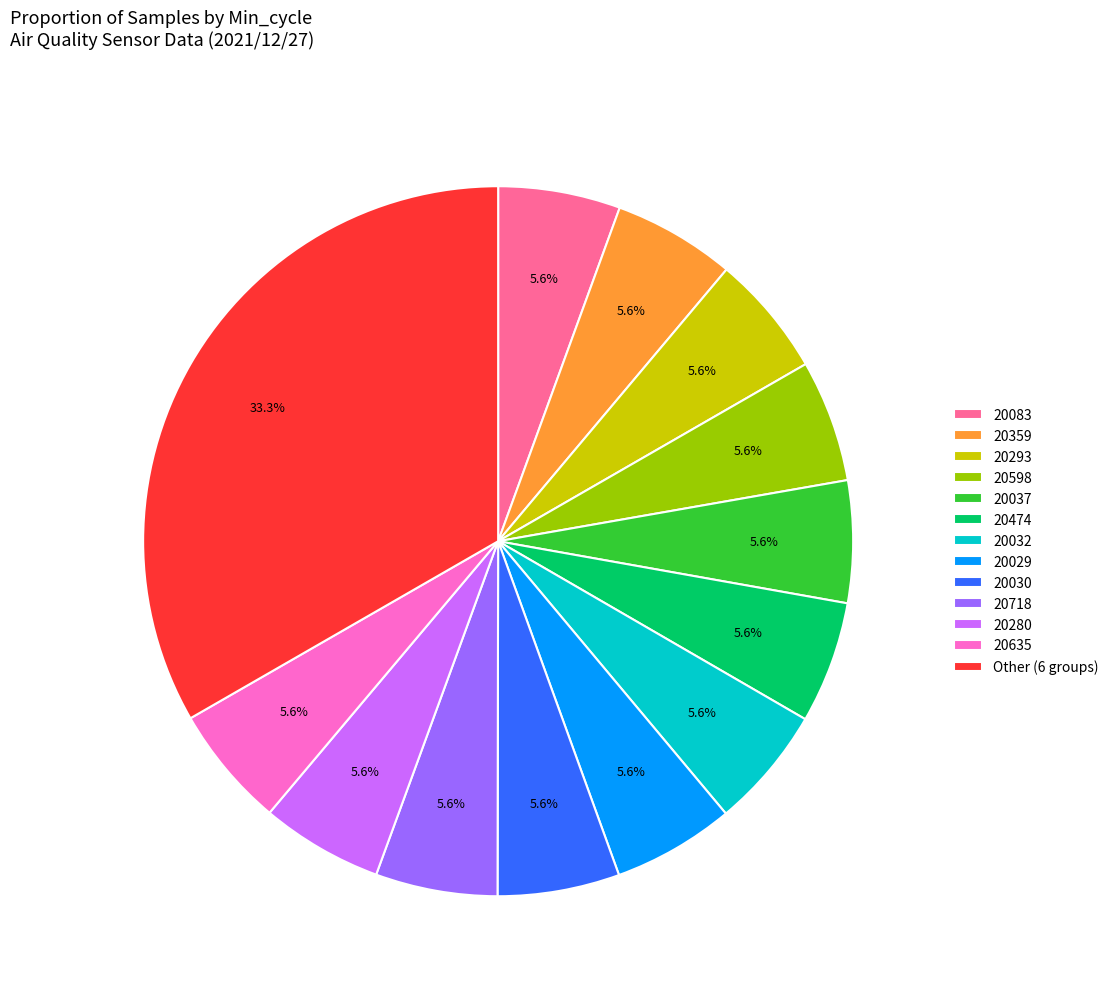

Which slice is the largest?

Other (6 groups)